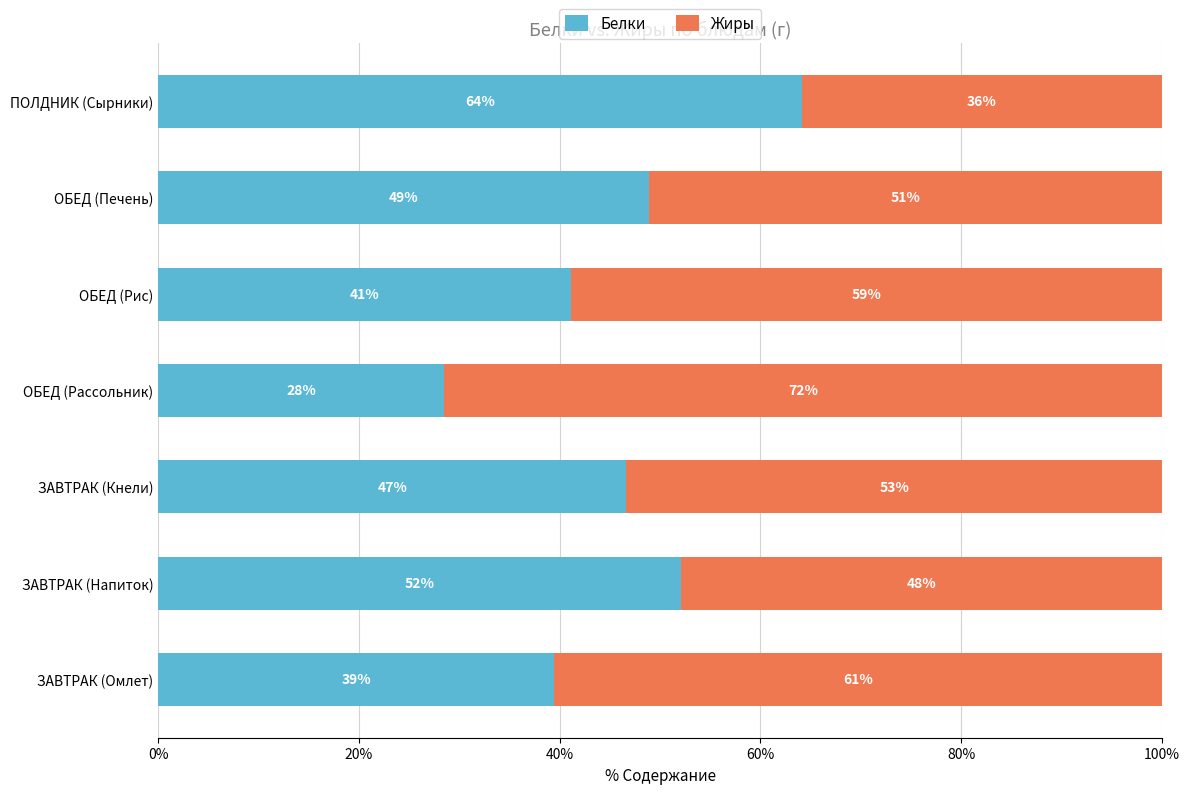

Rank the categories by Белки value from lowest to highest.

ОБЕД (Рассольник), ЗАВТРАК (Омлет), ОБЕД (Рис), ЗАВТРАК (Кнели), ОБЕД (Печень), ЗАВТРАК (Напиток), ПОЛДНИК (Сырники)